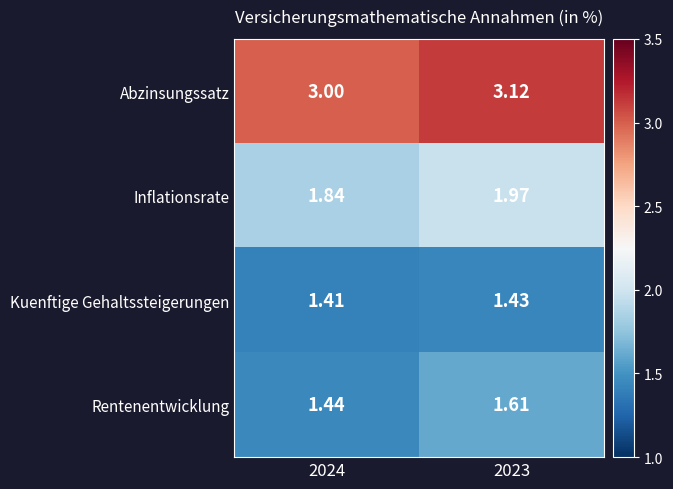

Which series changed the most between 2024 and 2023?

Rentenentwicklung